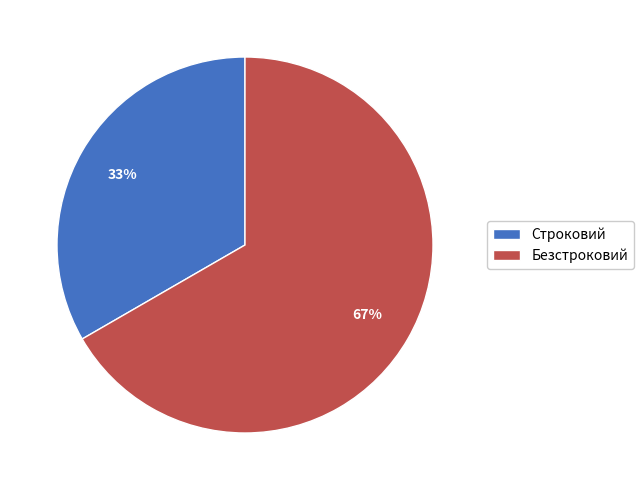

Which slice is the largest?

Безстроковий